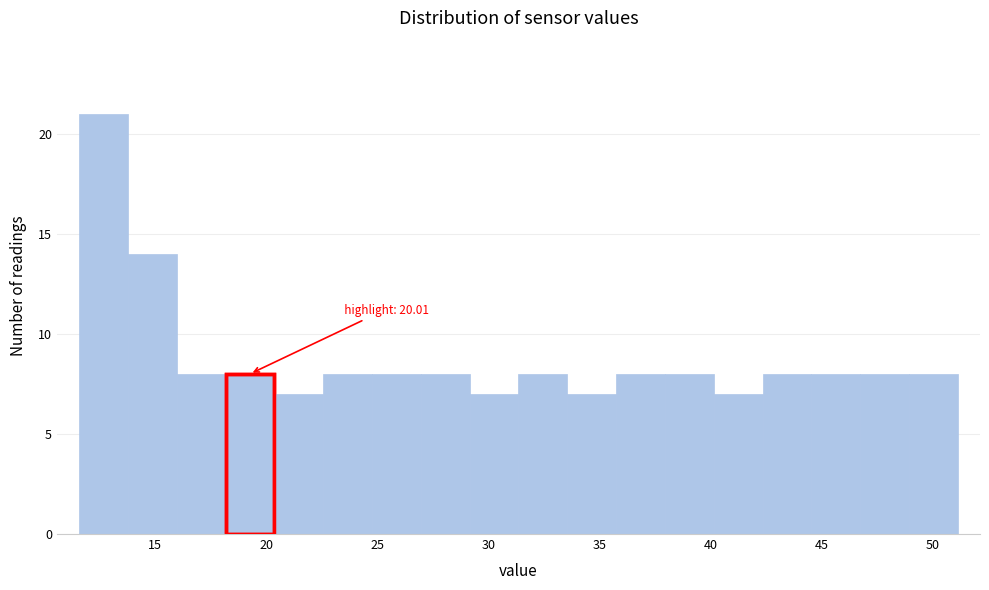

Which range on the x-axis has the tallest bar?

11.5 to 14.0